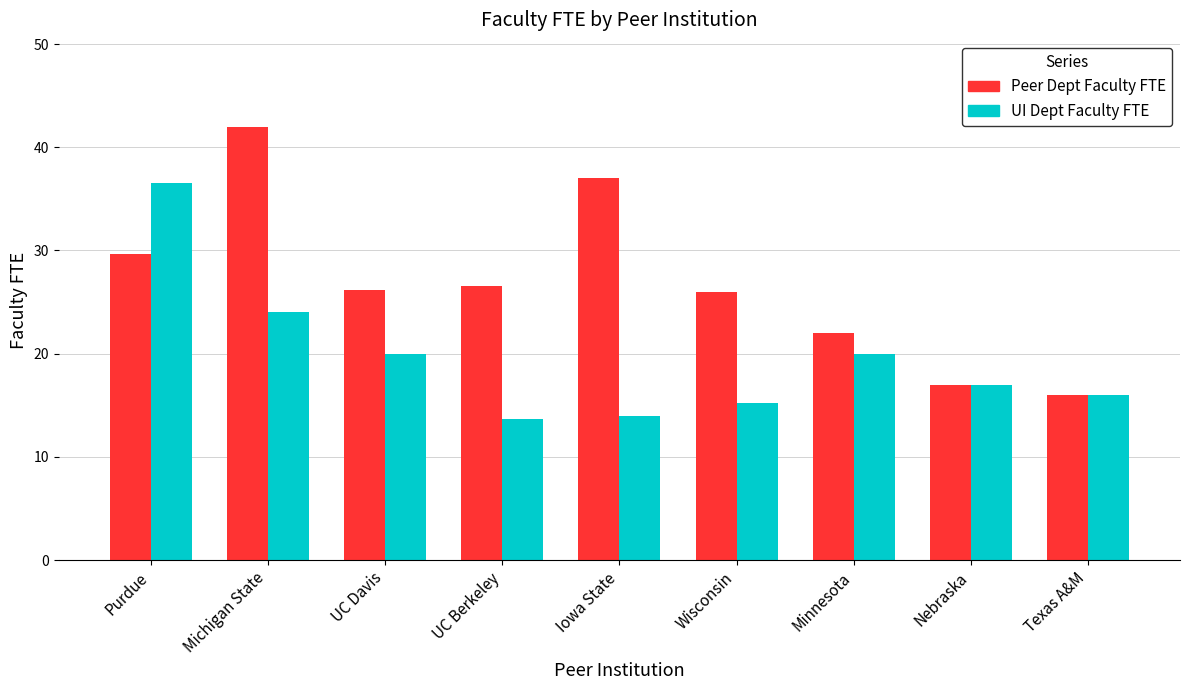

What is the difference between the maximum and second lowest values in the UI Dept Faculty FTE series?

22.5